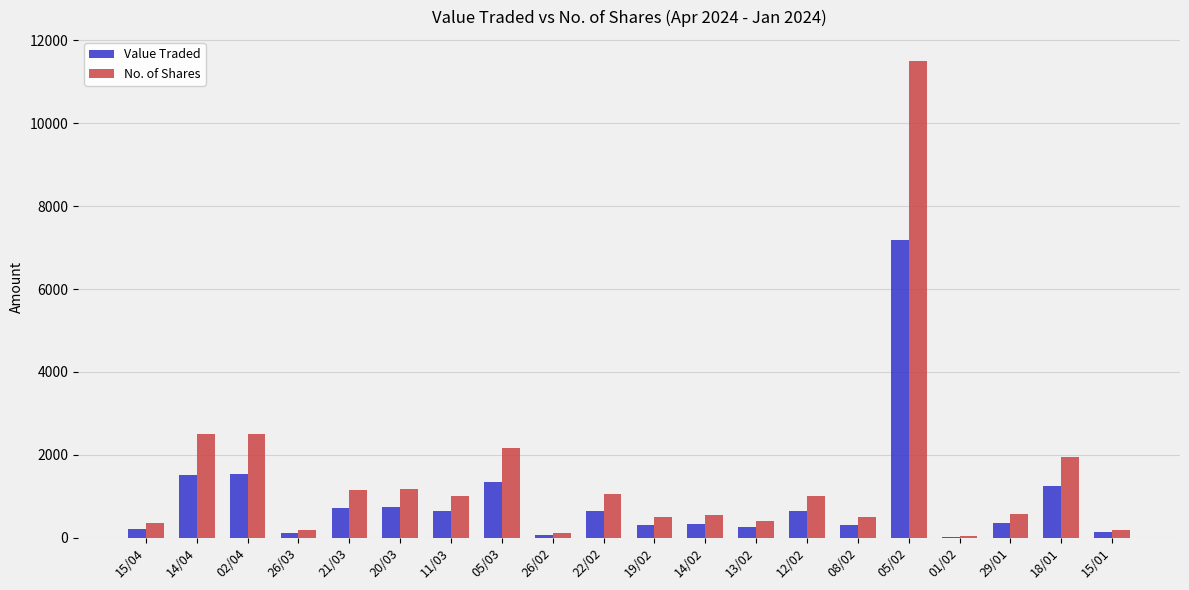

What is the highest value of the No. of Shares series?

11499